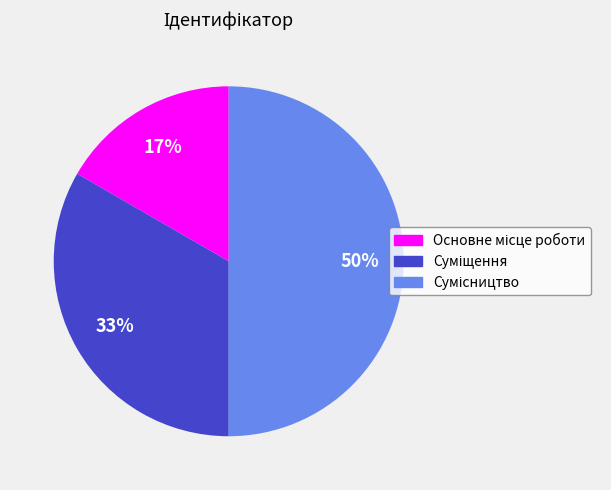

To the nearest percent, what is the difference between the largest and smallest slice percentages?

33%